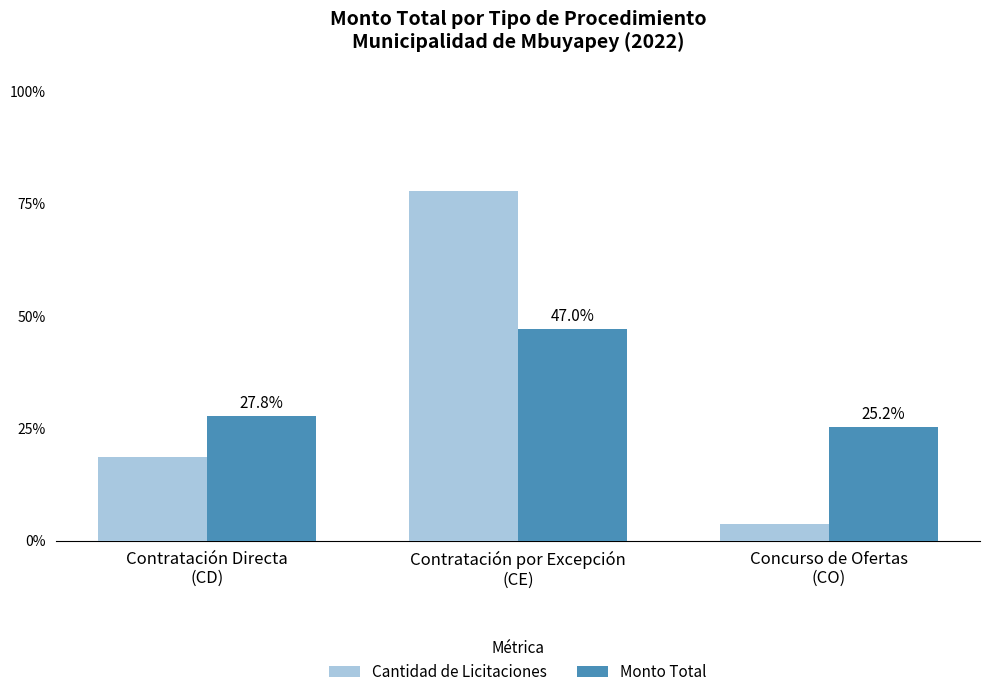

Which category has the highest value in the Monto Total series?

Contratación por Excepción
(CE)